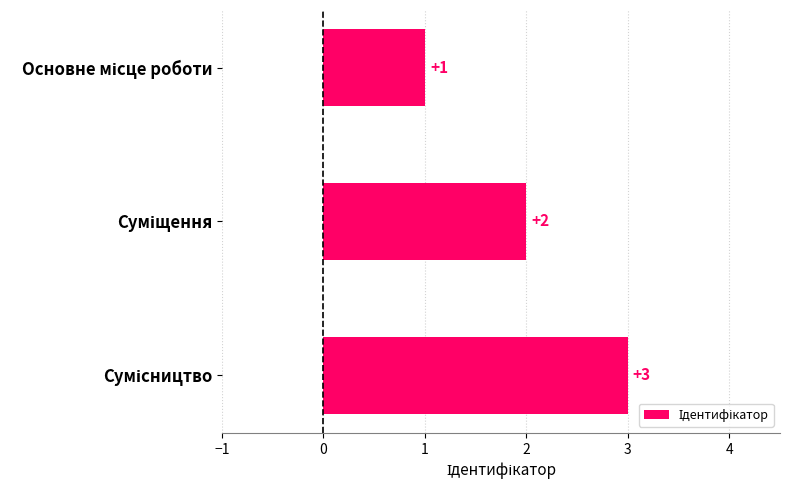

What is the value of the 1st bar from the top?

1